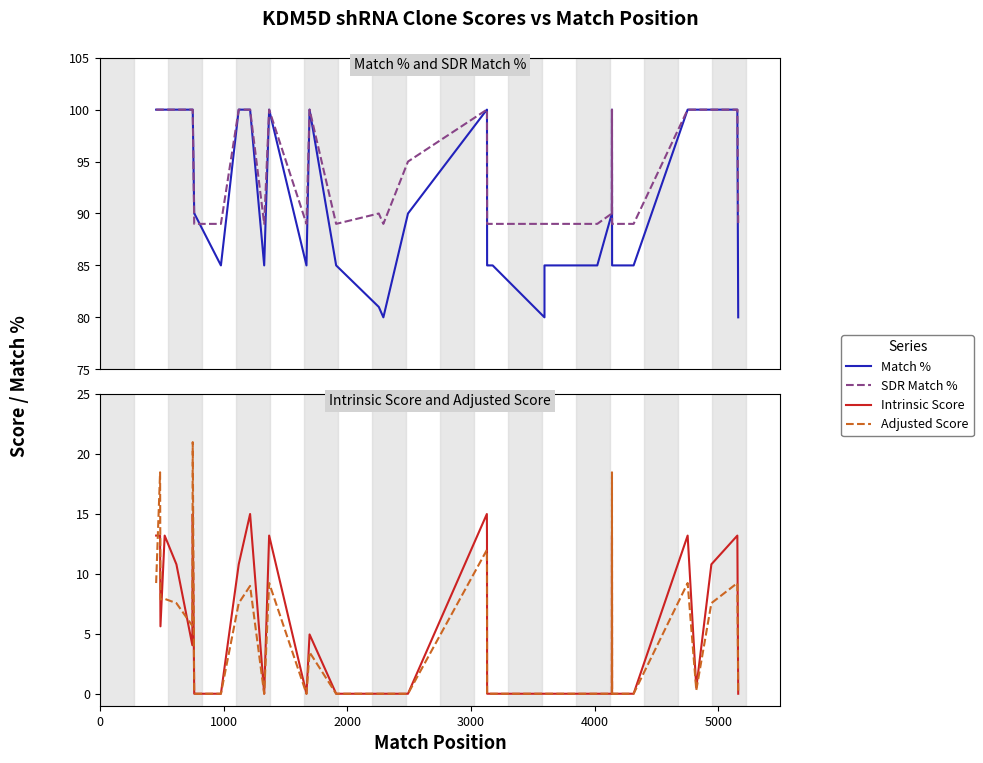

True or false: SDR Match % and Match % intersect in this chart.

True